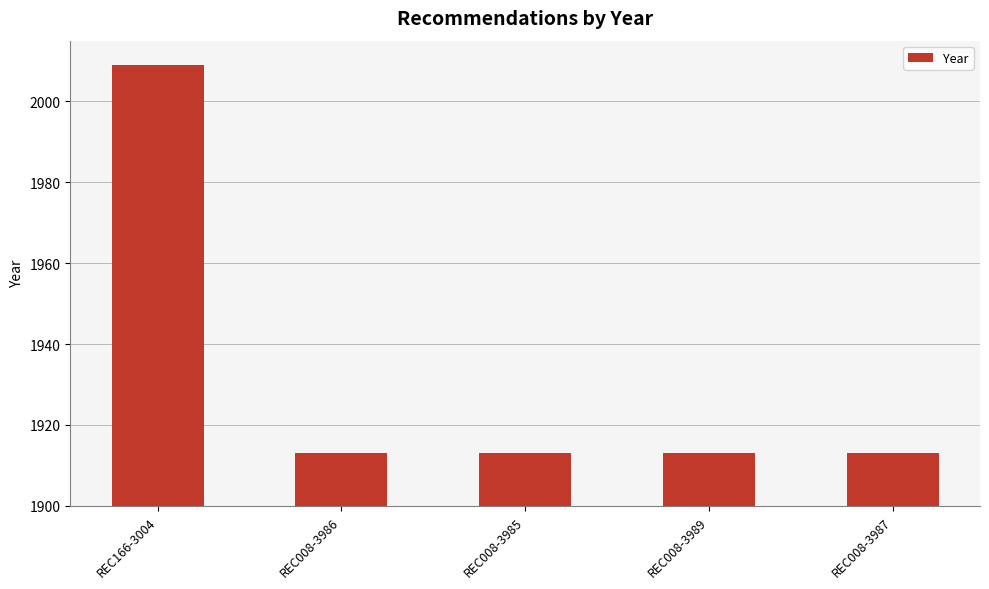

What is the difference between the values at REC166-3004 and REC008-3989?

96